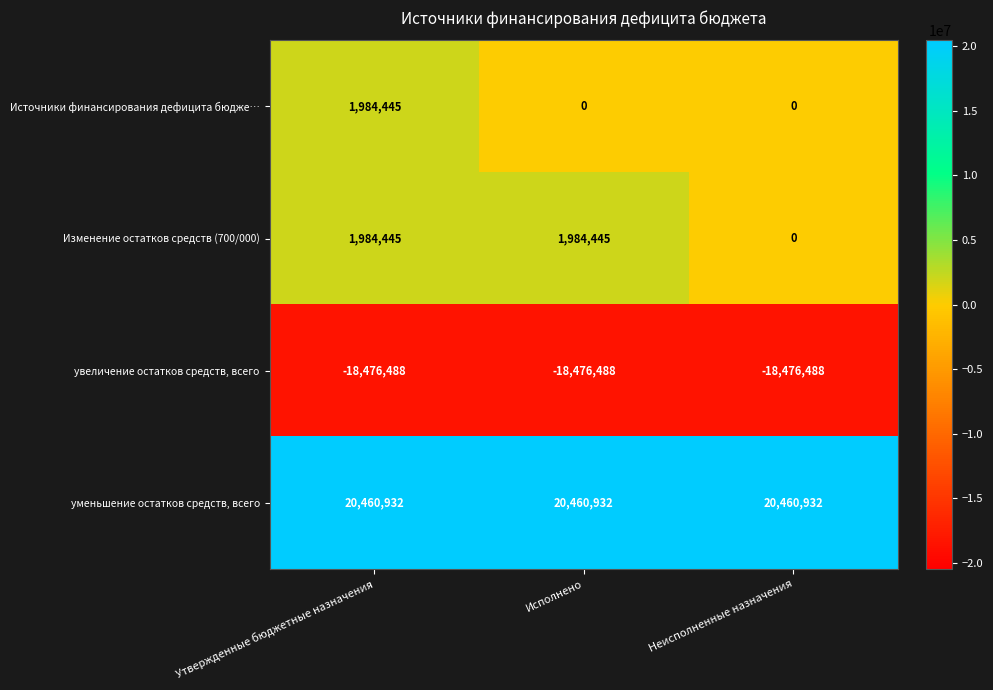

The Изменение остатков средств (700/000) series shows 2972397 at Утвержденные бюджетные назначения. True or false?

False